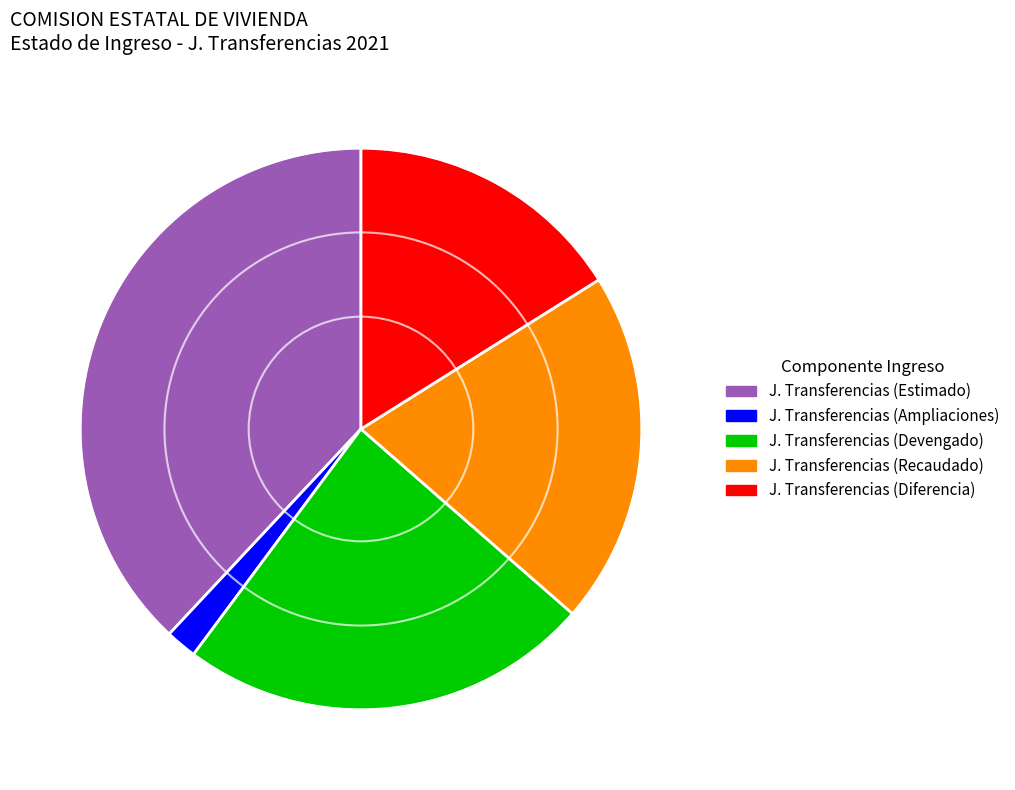

Is there a majority slice in this chart?

No